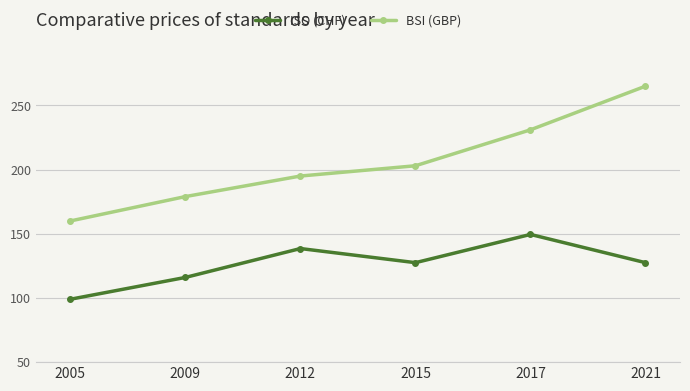

What are all the series names shown in the legend?

ISO (CHF), BSI (GBP)